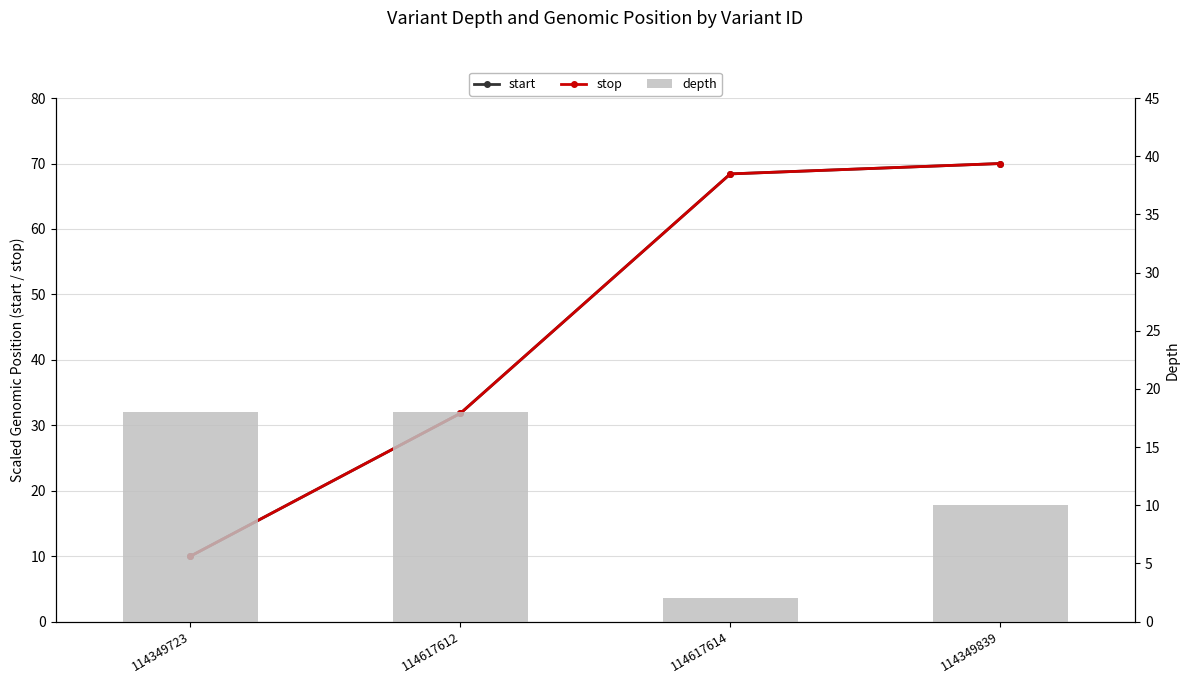

Rank the series at 114349723 from lowest to highest value.

start, stop, depth